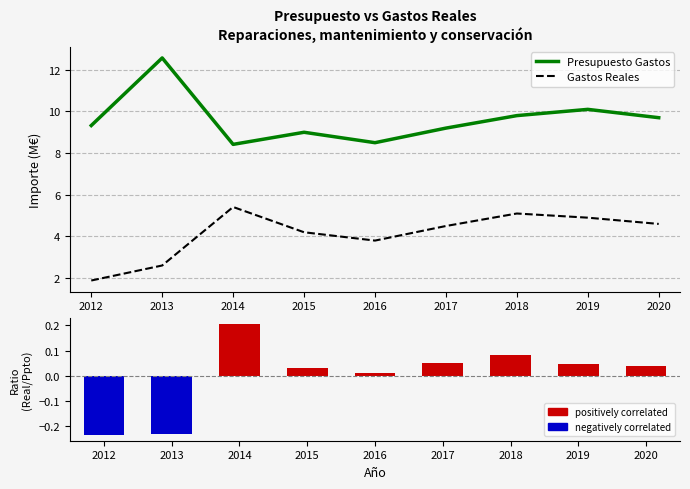

How many data points in Presupuesto Gastos are less than 9?

2